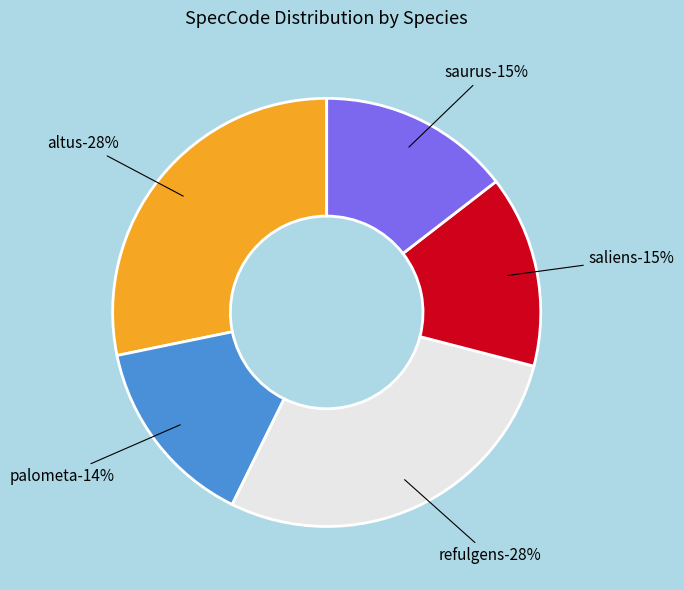

Count the number of slices in the pie.

5